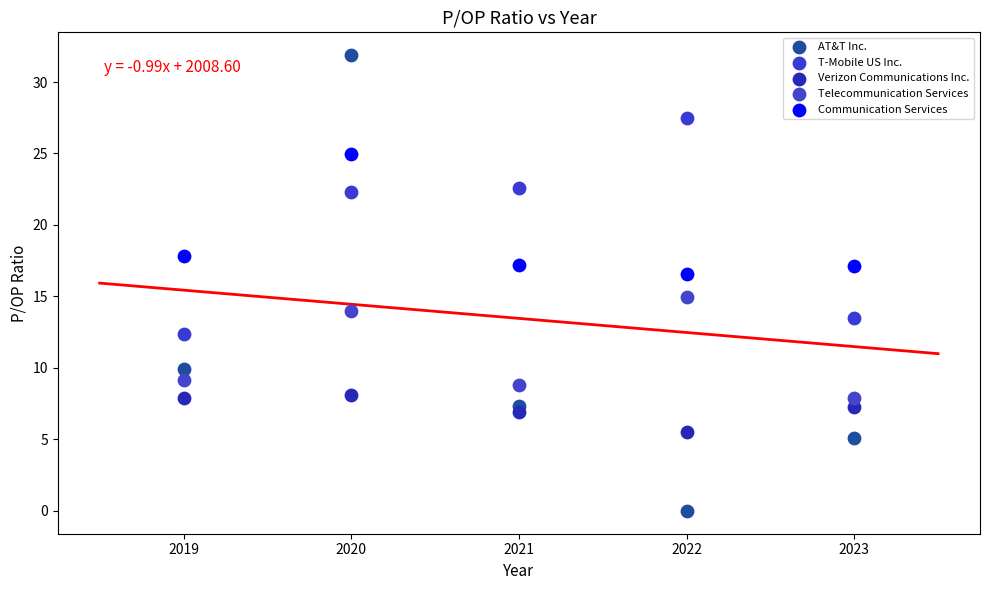

What is the X range (max minus min) for the scatter plot?

4.0